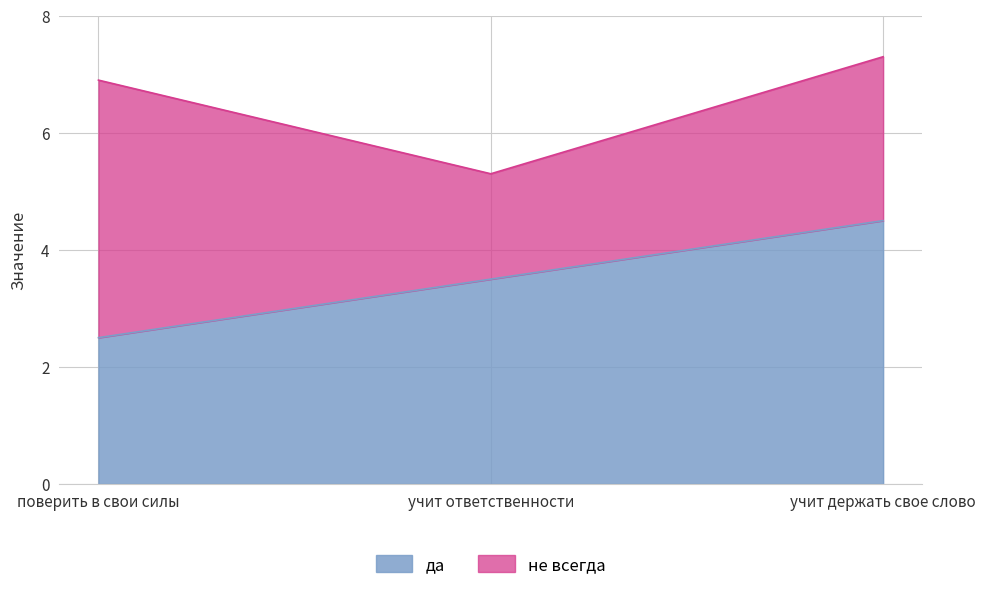

What is the difference between the second highest and minimum values?

1.0